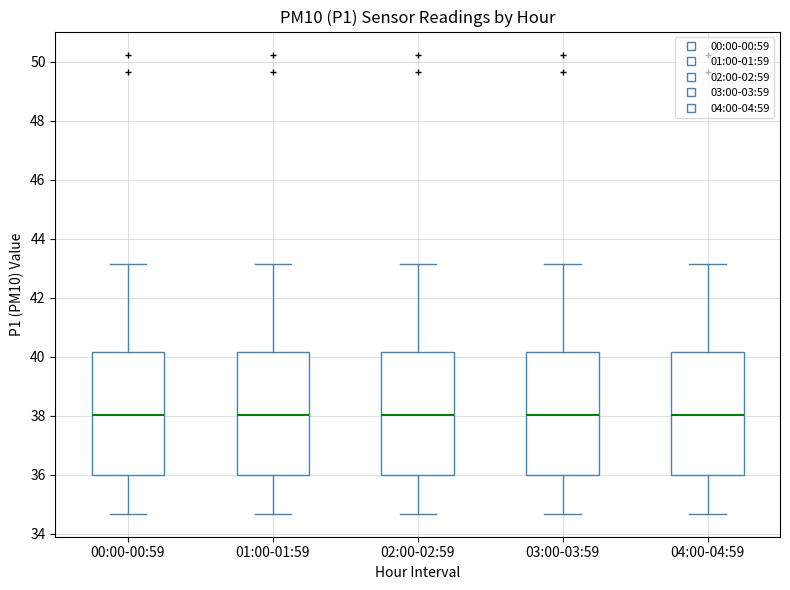

Reading left to right, transcribe this box plot: for each box, give where its median line is, the range the box spans, and where its two whiskers end, as read against the y-axis. The values are not printed on the chart, so give them approximately, as read against the axis.

00:00-00:59: median 38.0, box 36.0 to 40.2, whiskers 34.6 to 43.2
01:00-01:59: median 38.0, box 36.0 to 40.2, whiskers 34.6 to 43.2
02:00-02:59: median 38.0, box 36.0 to 40.2, whiskers 34.6 to 43.2
03:00-03:59: median 38.0, box 36.0 to 40.2, whiskers 34.6 to 43.2
04:00-04:59: median 38.0, box 36.0 to 40.2, whiskers 34.6 to 43.2